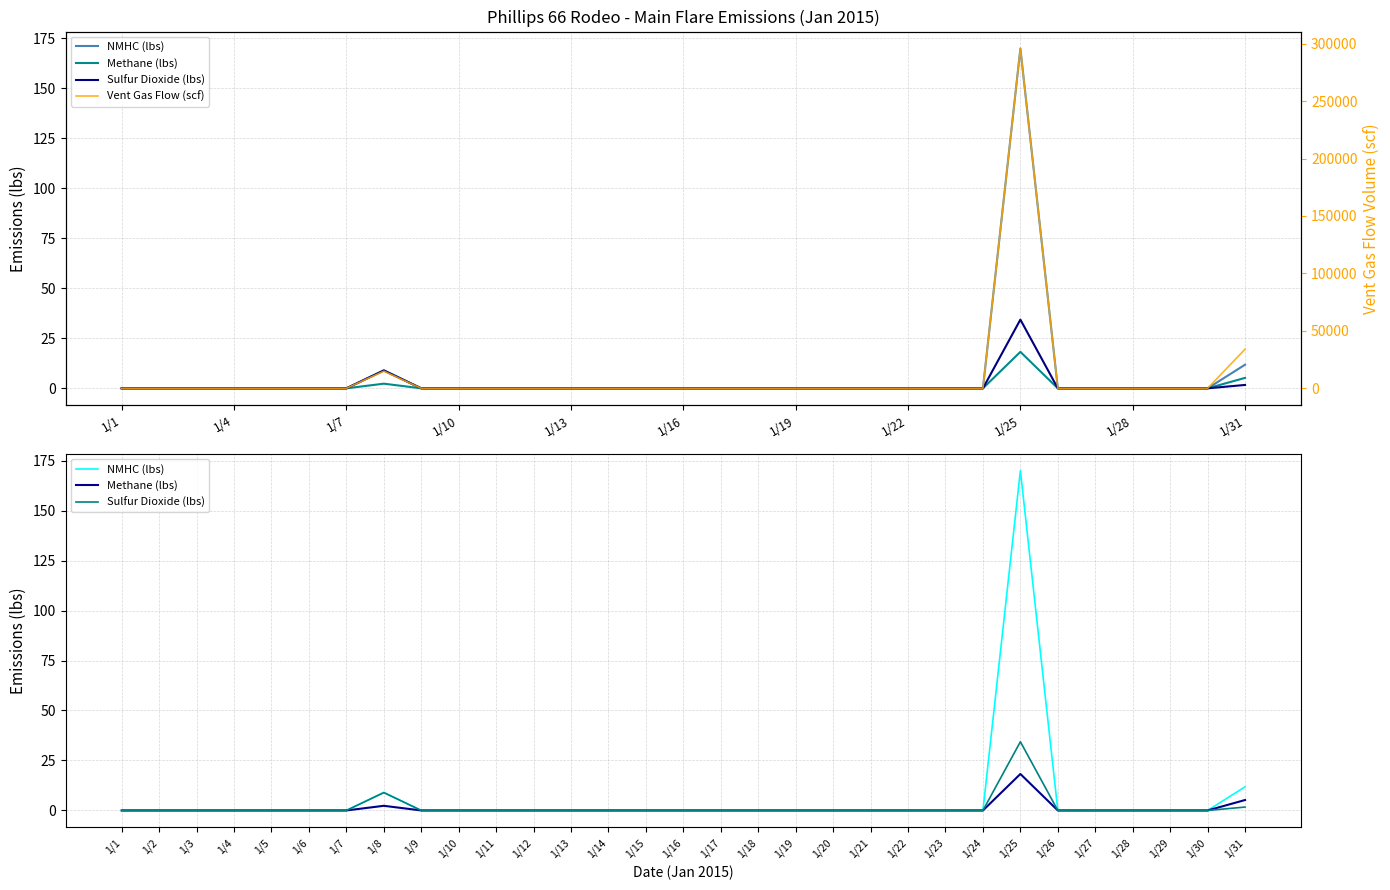

Which series changed the most between 11 and 18?

NMHC (lbs)